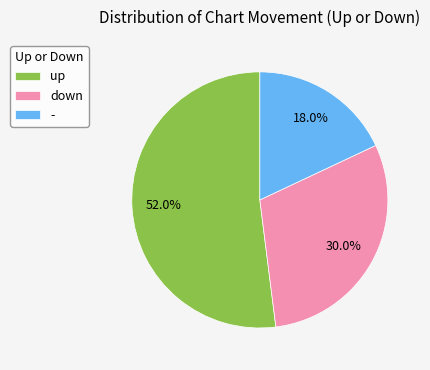

Count the number of slices in the pie.

3